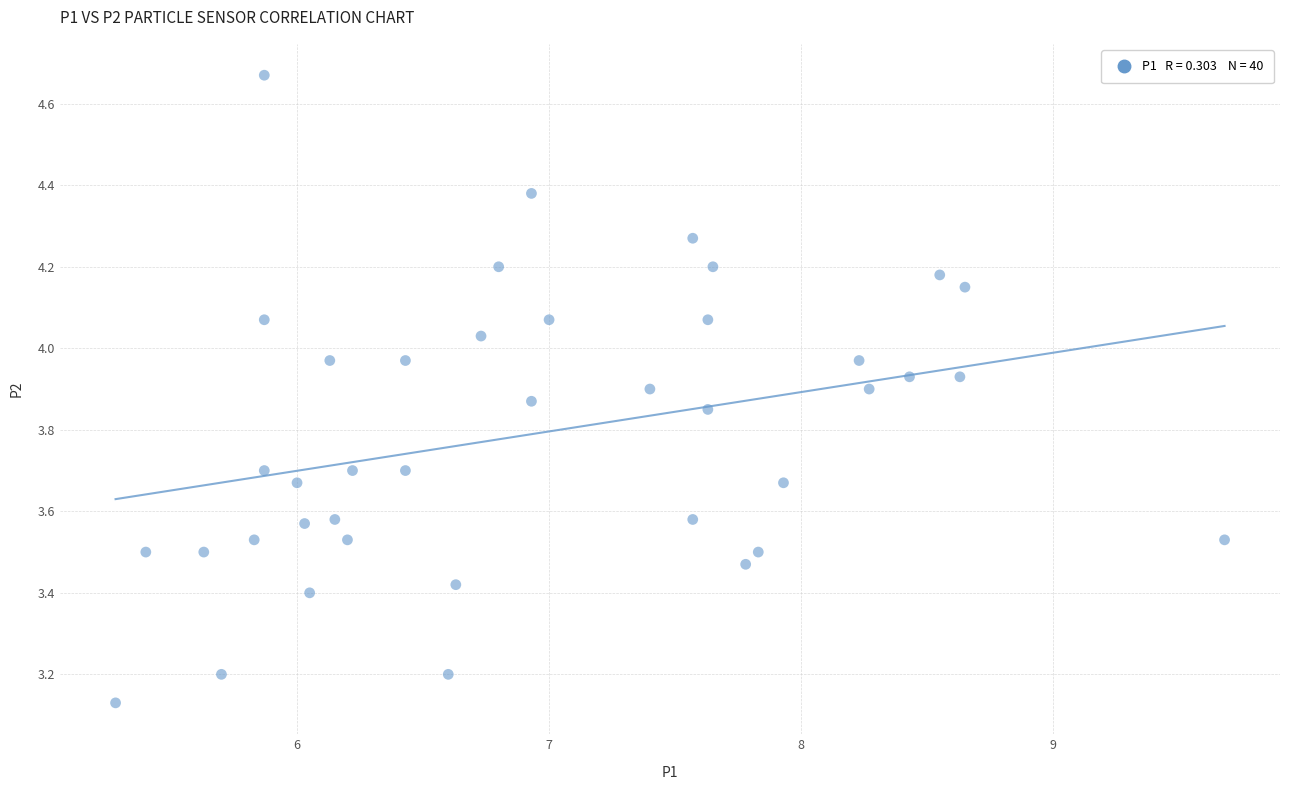

How many data points are displayed?

40